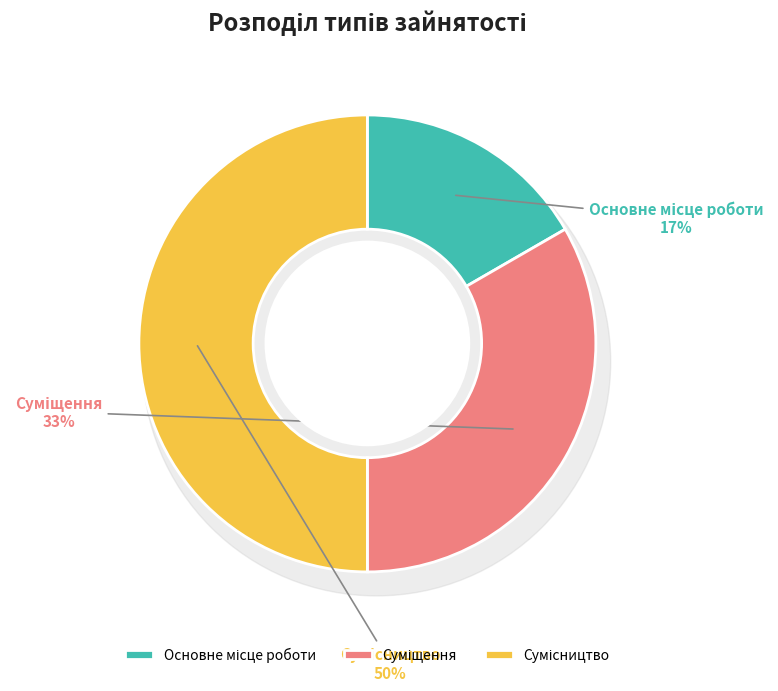

How many slices are in this pie chart?

3